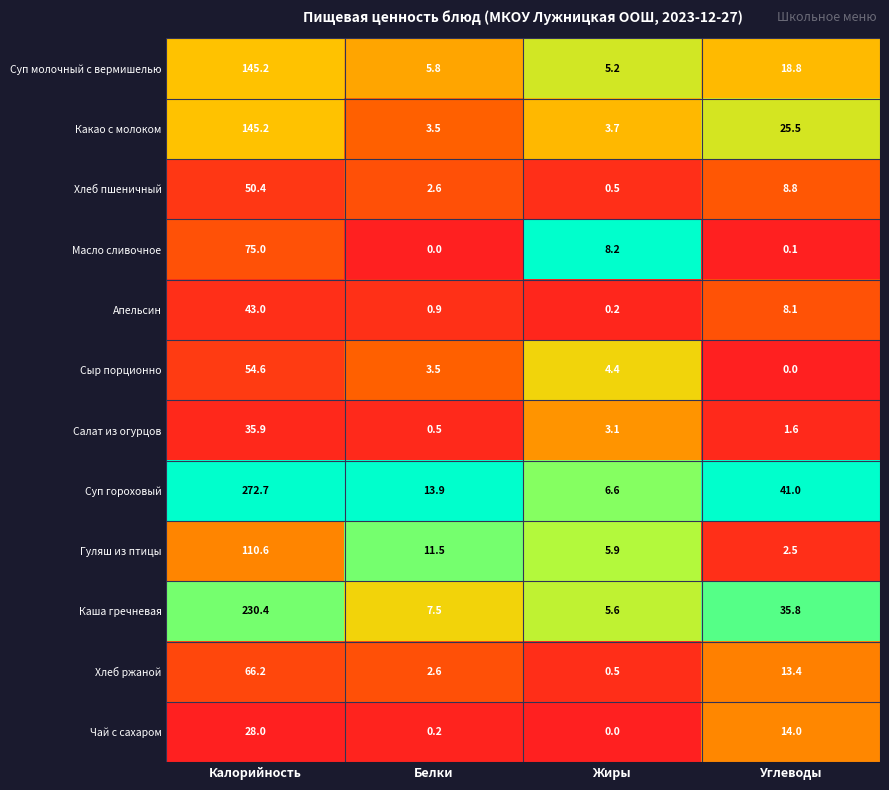

Which category has the highest value across all series?

Калорийность